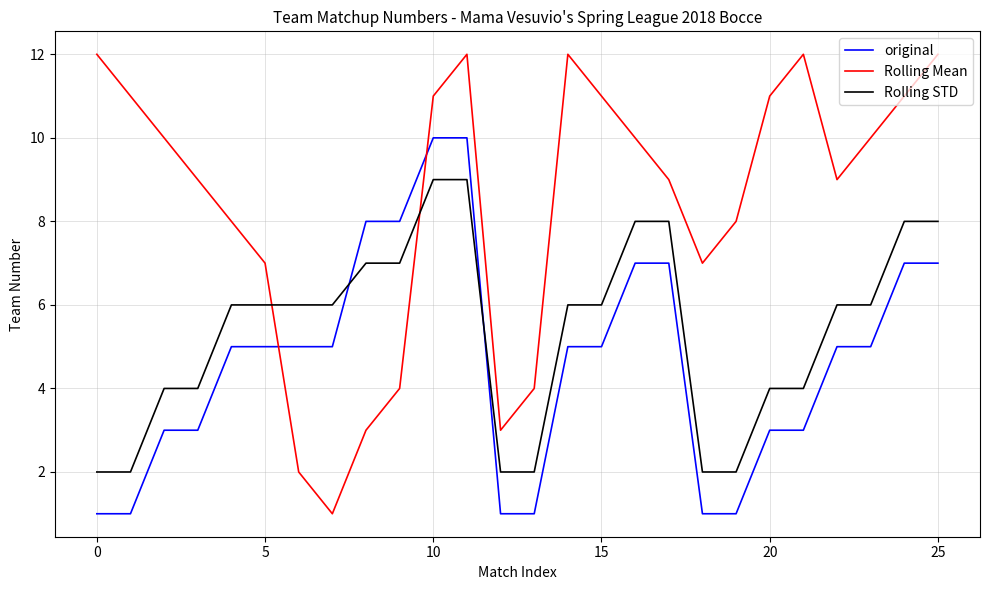

Reading left to right, what are all the values shown in this chart?

original: 1	1	3	3	5	5	5	5	8	8	10	10	1	1	5	5	7	7	1	1	3	3	5	5	7	7
Rolling Mean: 12	11	10	9	8	7	2	1	3	4	11	12	3	4	12	11	10	9	7	8	11	12	9	10	11	12
Rolling STD: 2	2	4	4	6	6	6	6	7	7	9	9	2	2	6	6	8	8	2	2	4	4	6	6	8	8